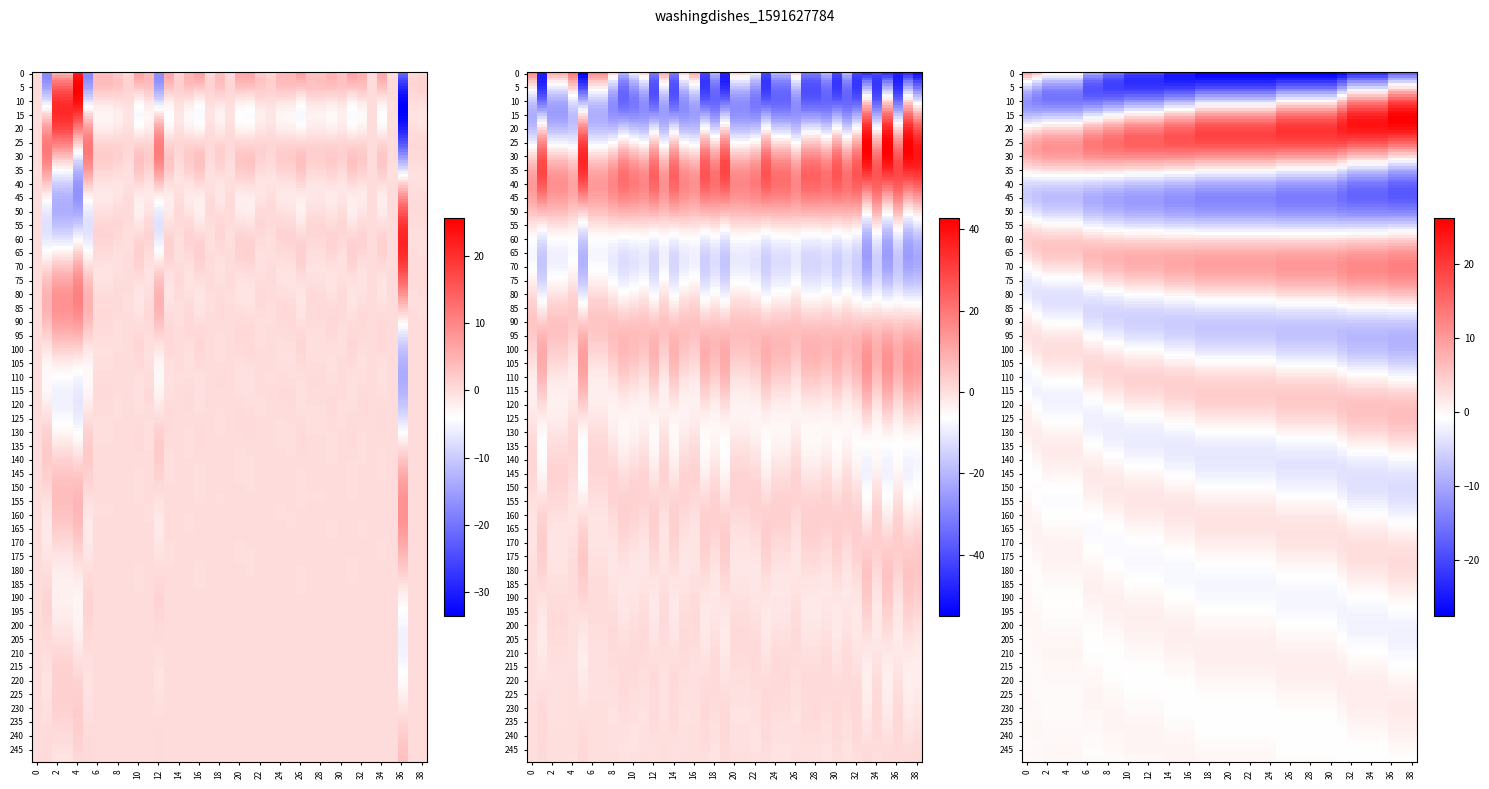

The hour_exit series shows -14.5 at 28. True or false?

True